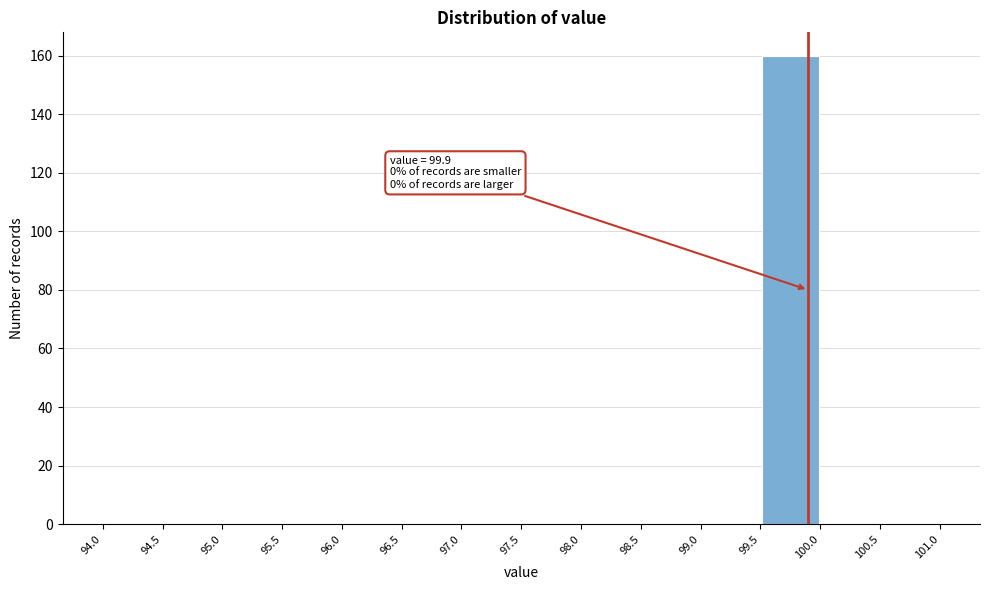

Which range on the x-axis has the tallest bar?

99.5 to 100.0